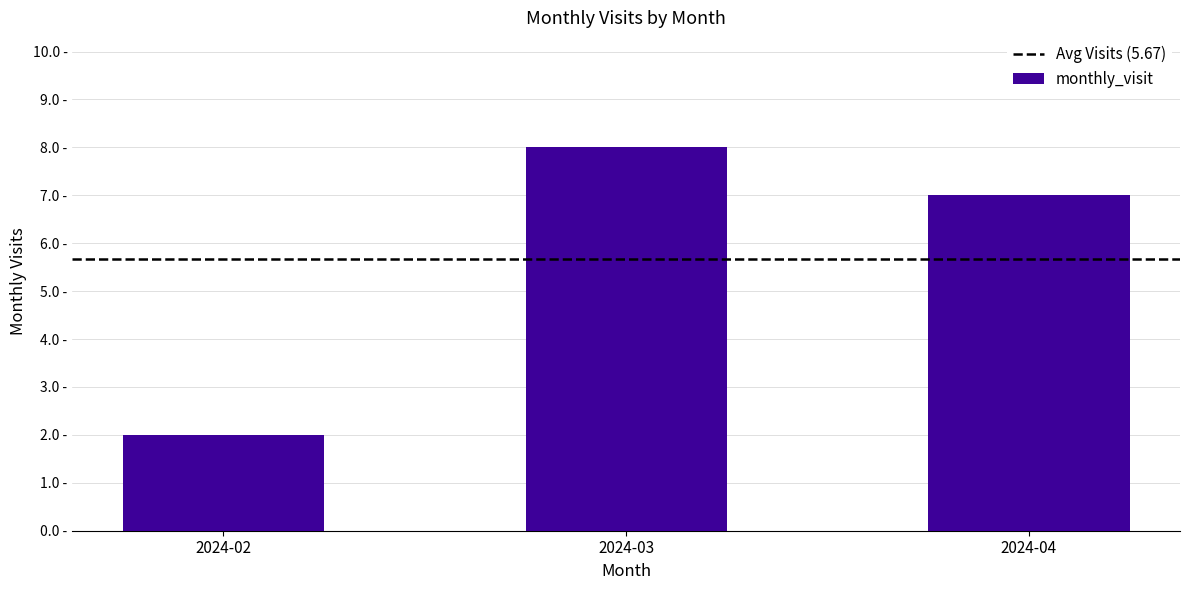

What is the sum of the values at 2024-04 and 2024-02?

9